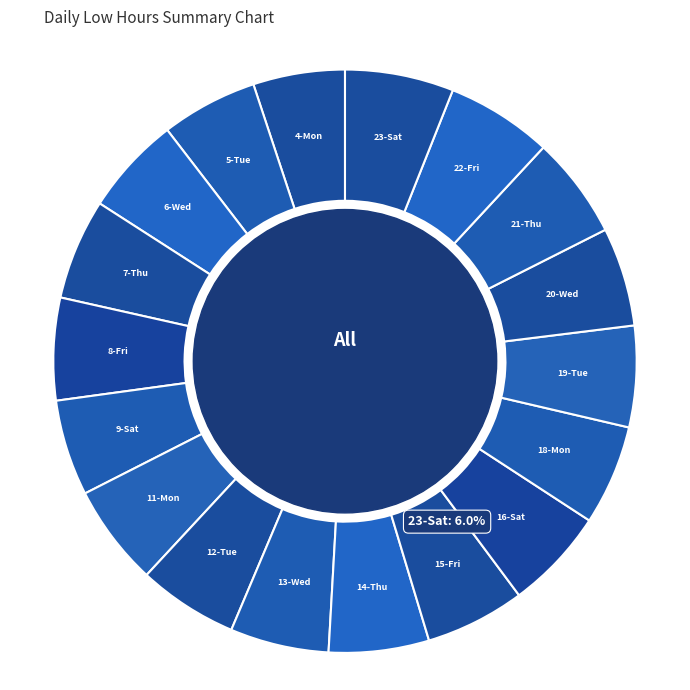

Is it true that 21-Thu is 13% of the pie?

False